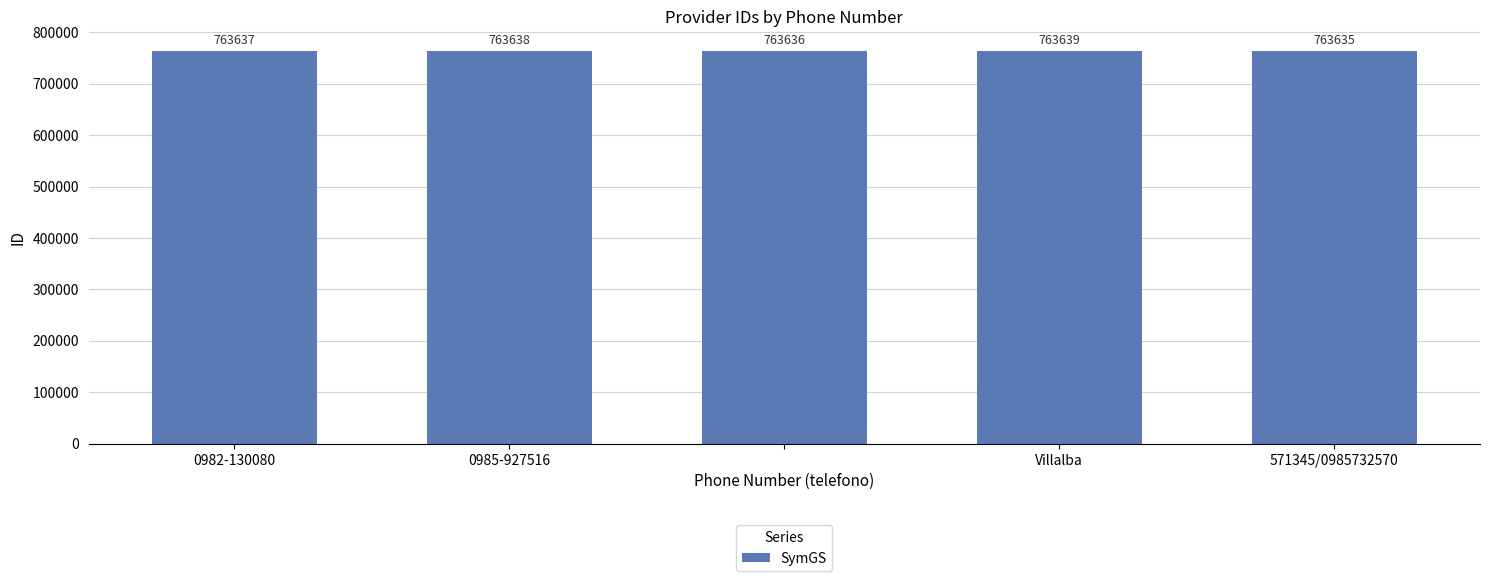

Count the values in the range 763636 to 763638.

3